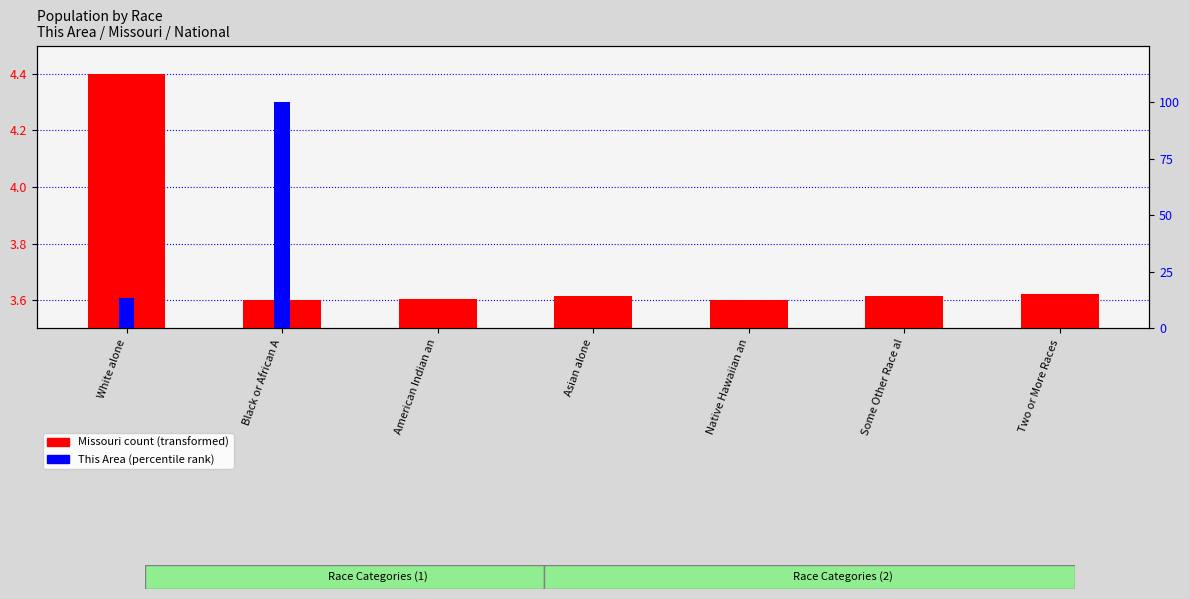

The value of This Area (percentile rank) at Some Other Race al is 0.0. True or false?

True